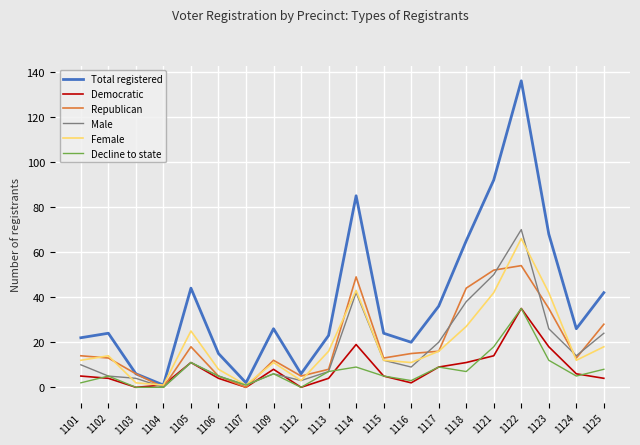

Reading left to right, what are all the values shown in this chart?

Total registered: 1101=22	1102=24	1103=6	1104=1	1105=44	1106=15	1107=2	1109=26	1112=6	1113=23	1114=85	1115=24	1116=20	1117=36	1118=65	1121=92	1122=136	1123=68	1124=26	1125=42
Democratic: 1101=5	1102=4	1103=0	1104=1	1105=11	1106=4	1107=0	1109=8	1112=0	1113=4	1114=19	1115=5	1116=2	1117=9	1118=11	1121=14	1122=35	1123=18	1124=6	1125=4
Republican: 1101=14	1102=13	1103=6	1104=0	1105=18	1106=5	1107=0	1109=12	1112=5	1113=8	1114=49	1115=13	1116=15	1117=16	1118=44	1121=52	1122=54	1123=35	1124=13	1125=28
Male: 1101=10	1102=5	1103=4	1104=0	1105=11	1106=5	1107=1	1109=6	1112=3	1113=7	1114=42	1115=12	1116=9	1117=20	1118=38	1121=50	1122=70	1123=26	1124=14	1125=24
Female: 1101=12	1102=14	1103=2	1104=1	1105=25	1106=8	1107=1	1109=11	1112=3	1113=16	1114=43	1115=12	1116=11	1117=16	1118=27	1121=42	1122=66	1123=42	1124=12	1125=18
Decline to state: 1101=2	1102=5	1103=0	1104=0	1105=11	1106=5	1107=1	1109=6	1112=0	1113=7	1114=9	1115=5	1116=3	1117=9	1118=7	1121=18	1122=35	1123=12	1124=5	1125=8